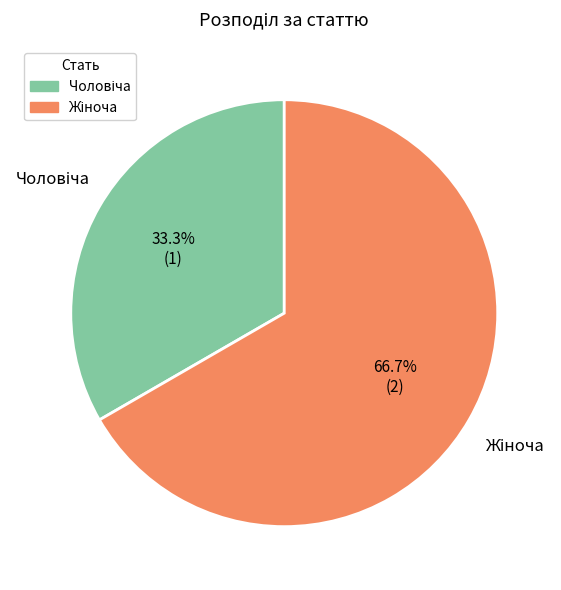

Is there any slice that represents more than half of the pie?

Yes